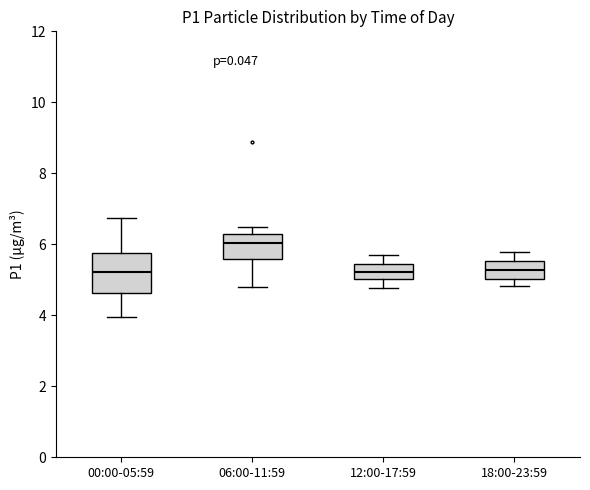

Which box is the tallest, from its lower edge to its upper edge?

00:00-05:59